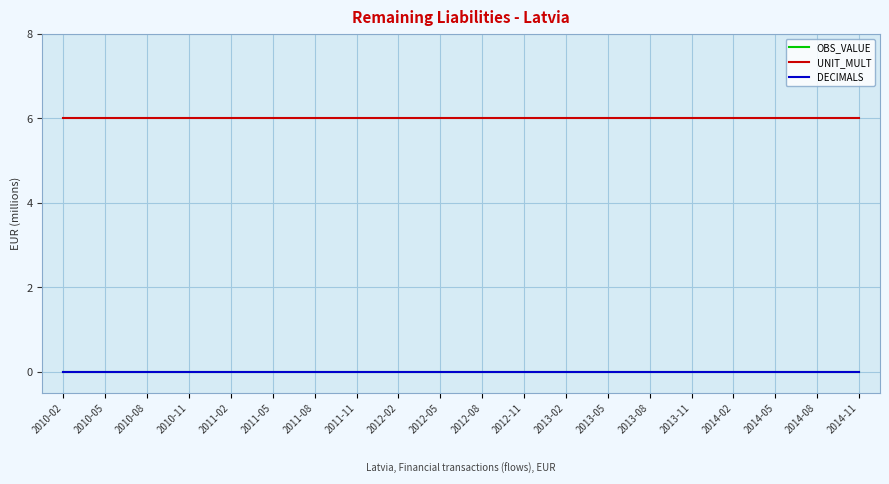

The DECIMALS series shows 0 at 2011-02. True or false?

True